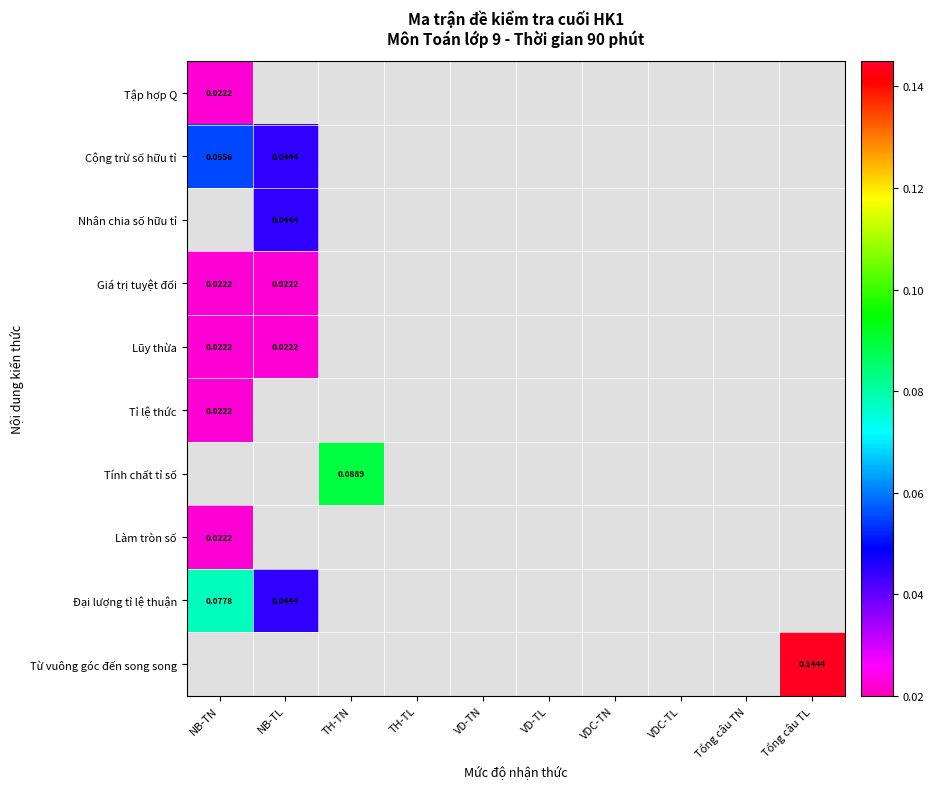

Which series has the largest total across all categories?

Từ vuông góc đến song song